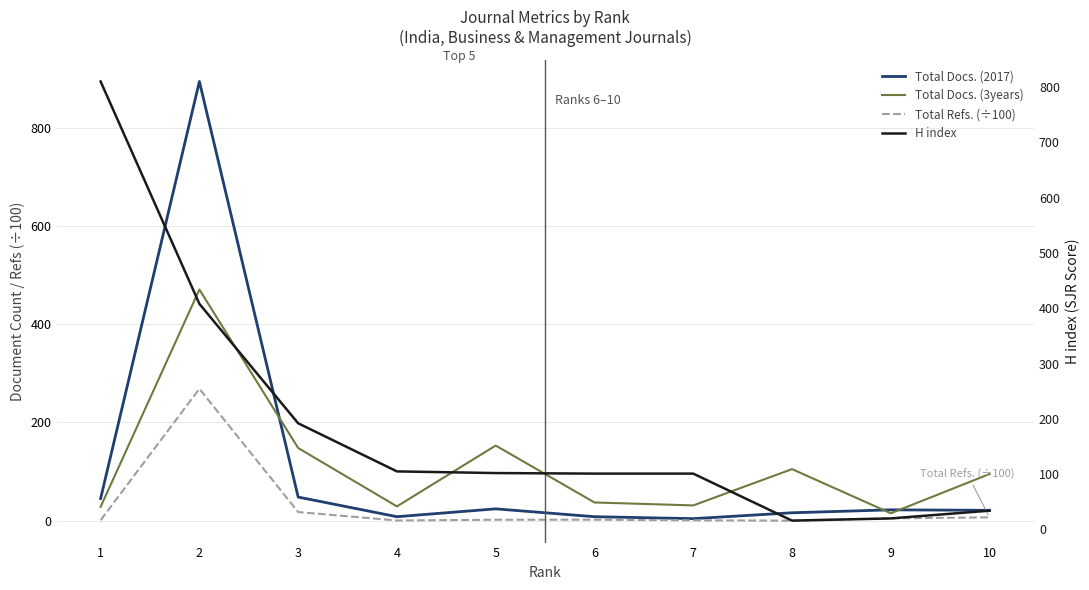

What are all the series names shown in the legend?

Total Docs. (2017), Total Docs. (3years), Total Refs. (÷100), H index